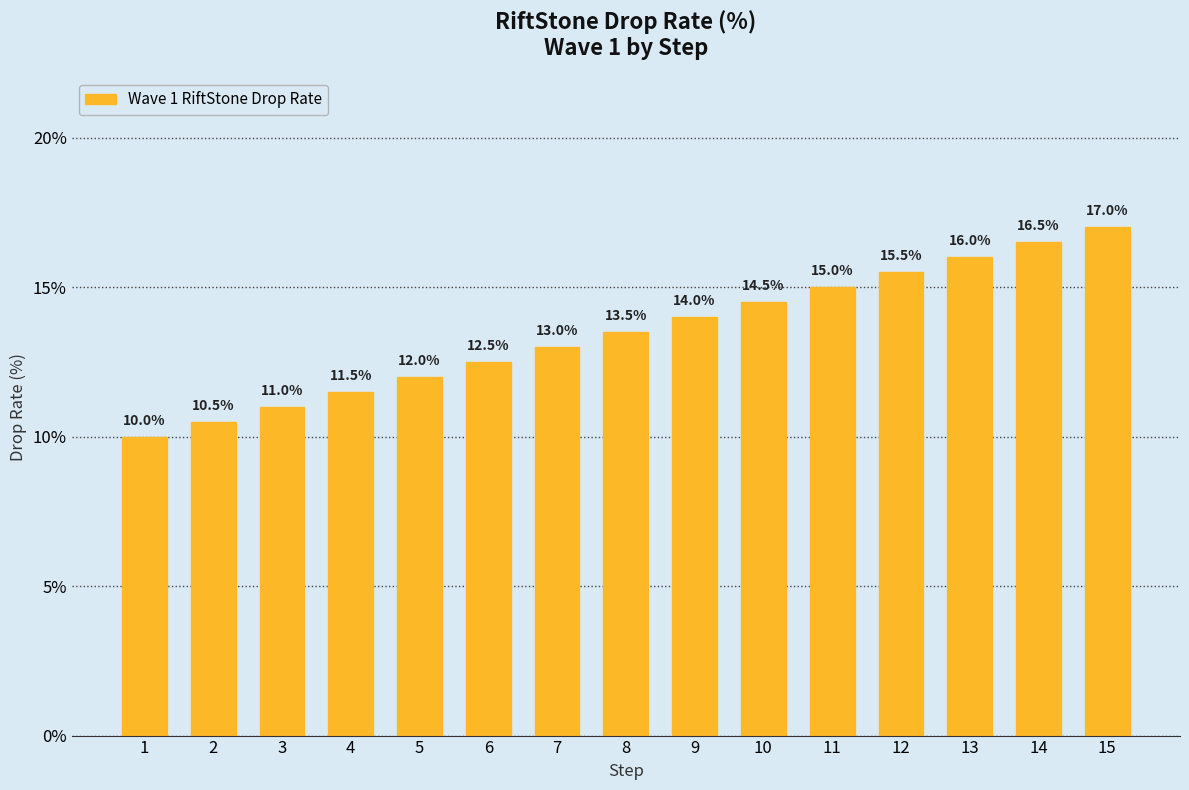

Between 3 and 5, which is larger?

5